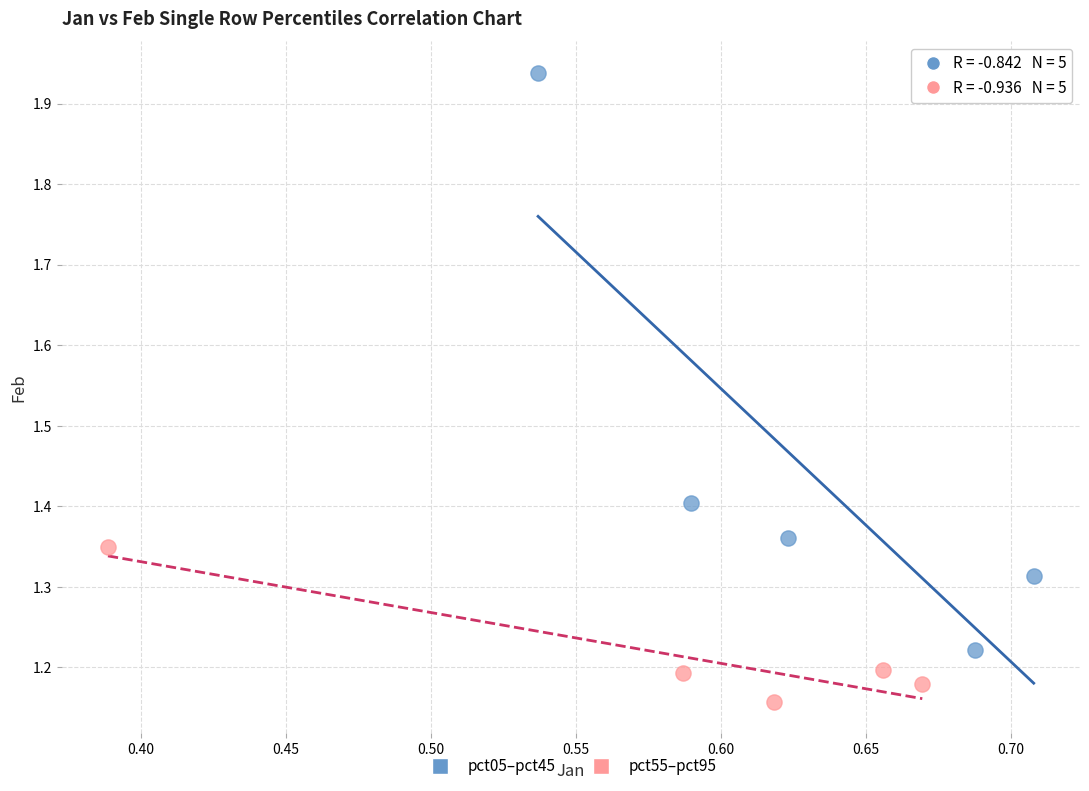

Which series reaches the minimum Y coordinate?

pct55–pct95